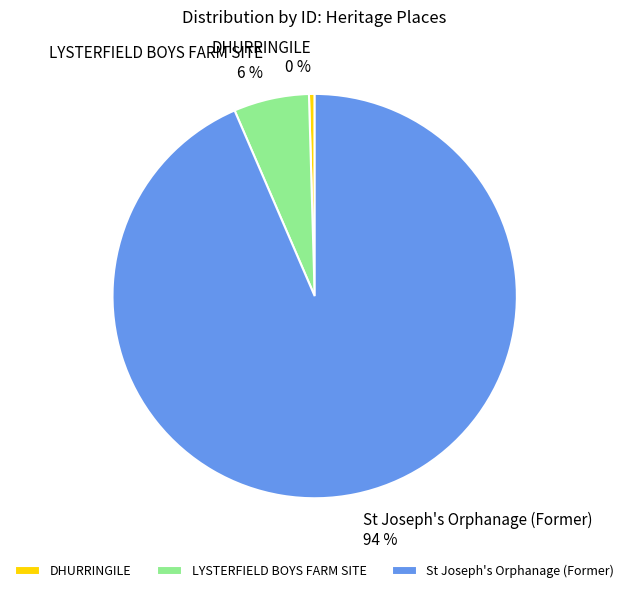

The LYSTERFIELD BOYS FARM SITE slice represents 1% of the pie. True or false?

False